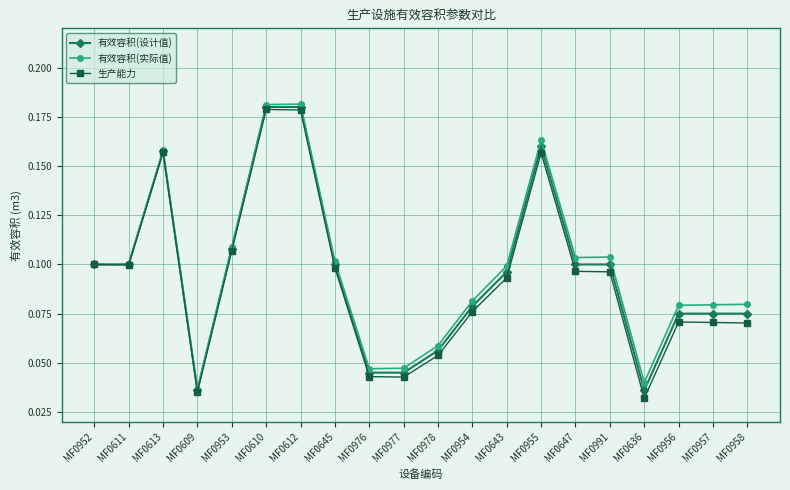

What is the label of the 2nd point from the right?

MF0957